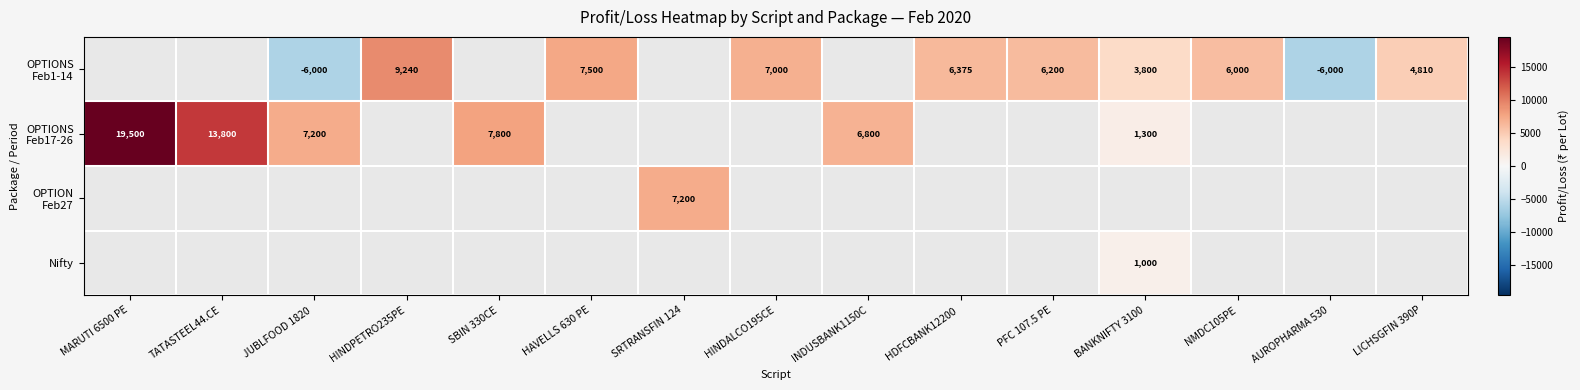

What is the difference between the maximum and minimum values in the OPTIONS Feb1-14 series?

15240